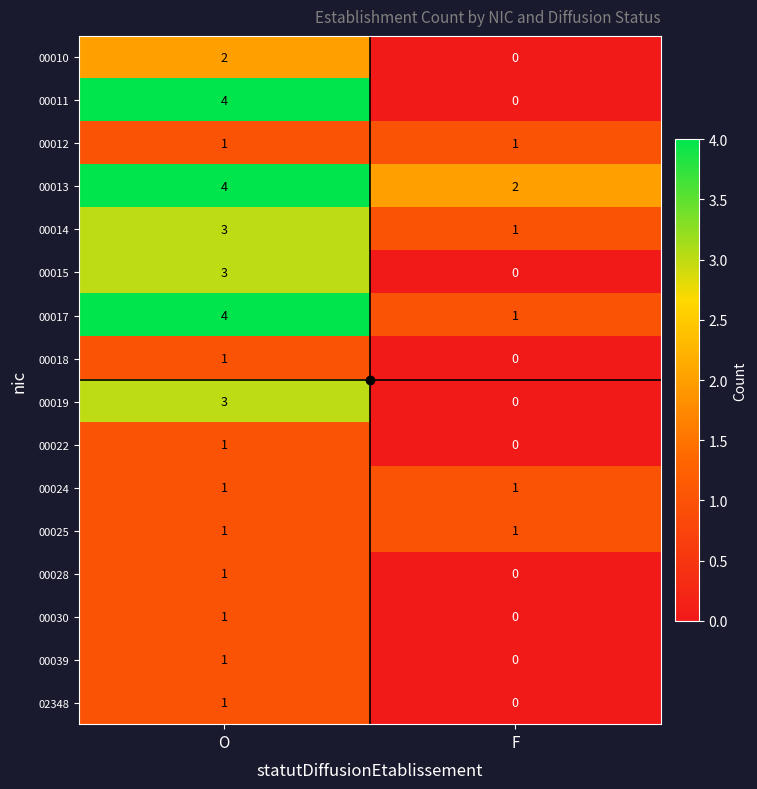

The 00030 series shows 2 at O. True or false?

False